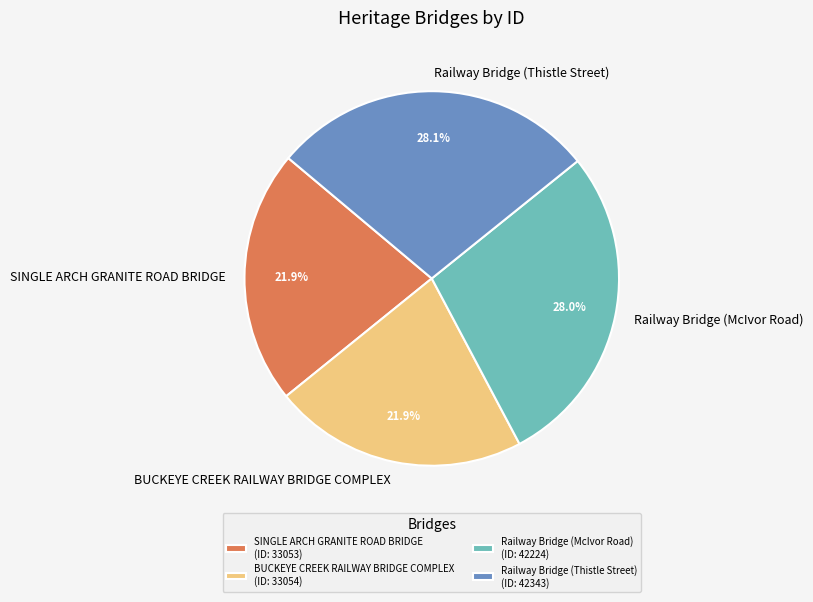

Count the number of slices in the pie.

4